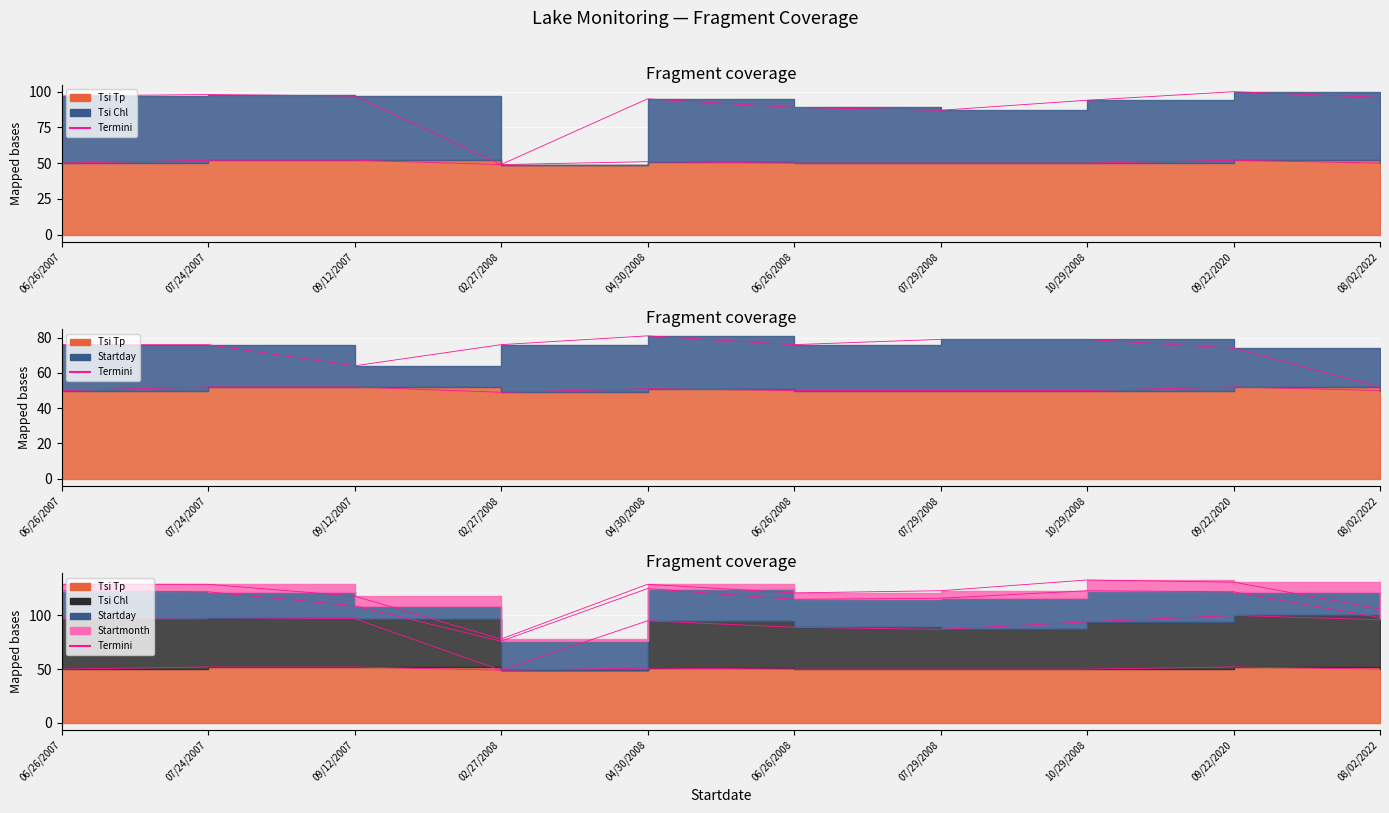

How many values in the Startday series exceed 76?

3